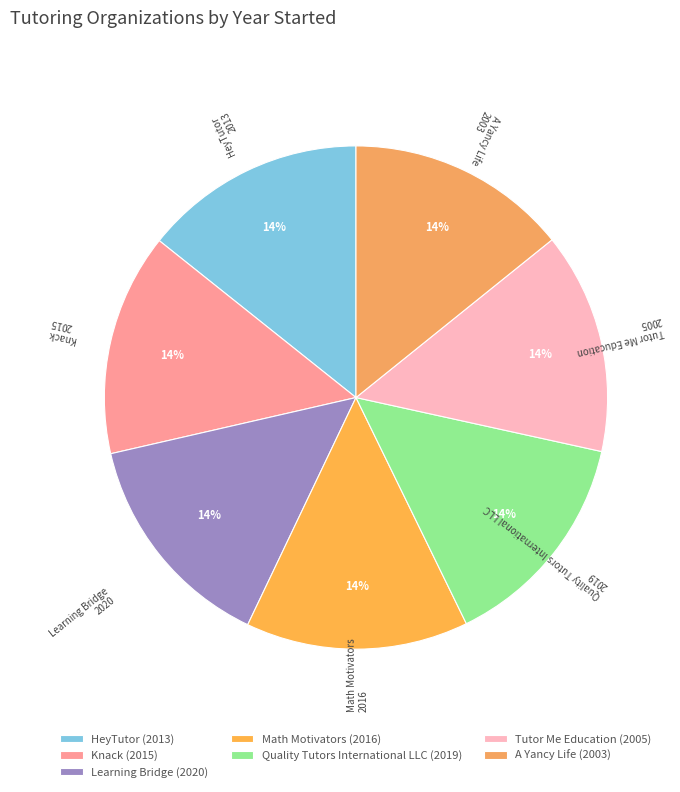

The Quality Tutors International LLC slice represents 14% of the pie. True or false?

True